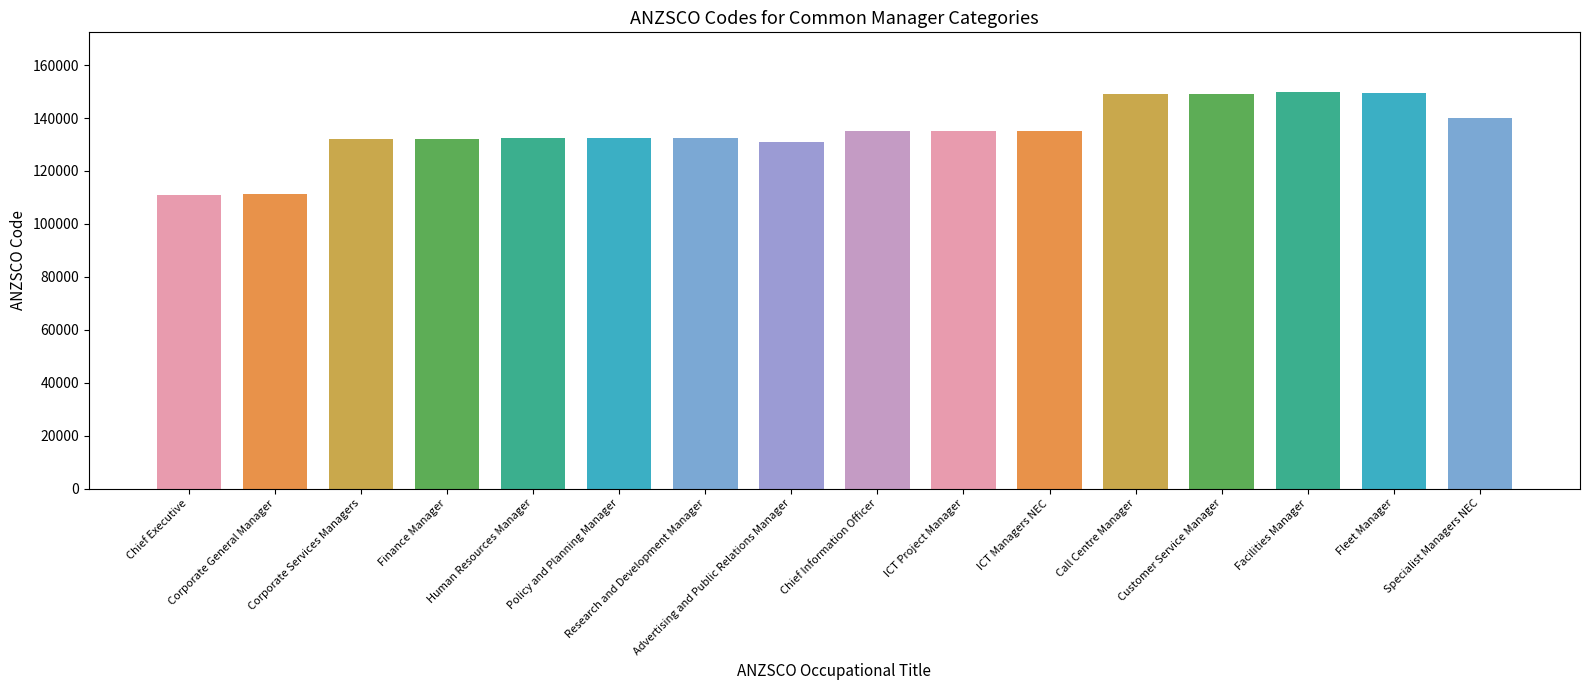

What is the sum of all values?

2158156